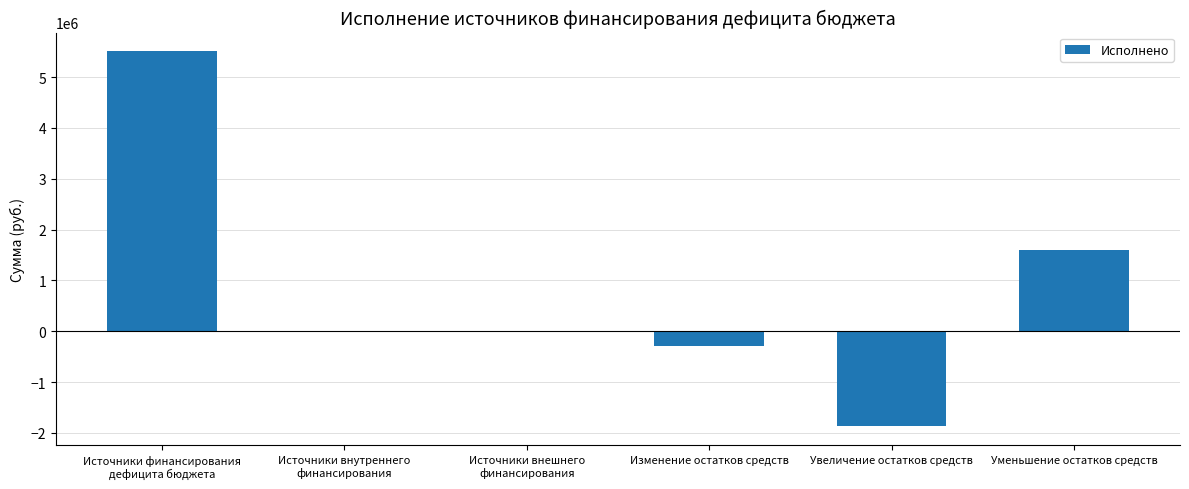

Are the bars horizontal?

No